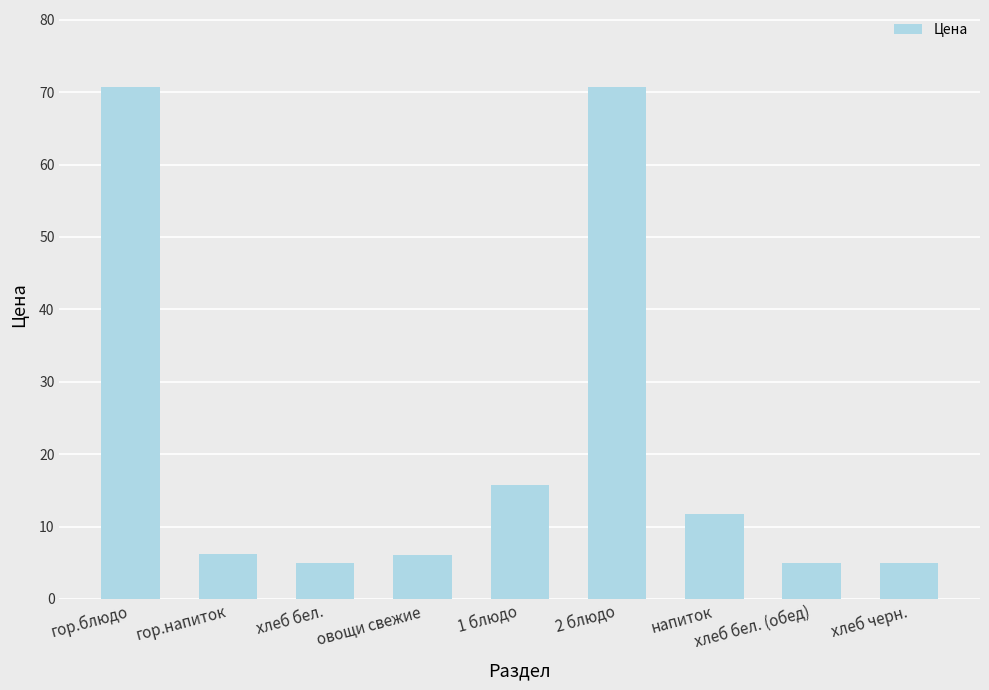

What is the label of the 5th bar from the left?

1 блюдо